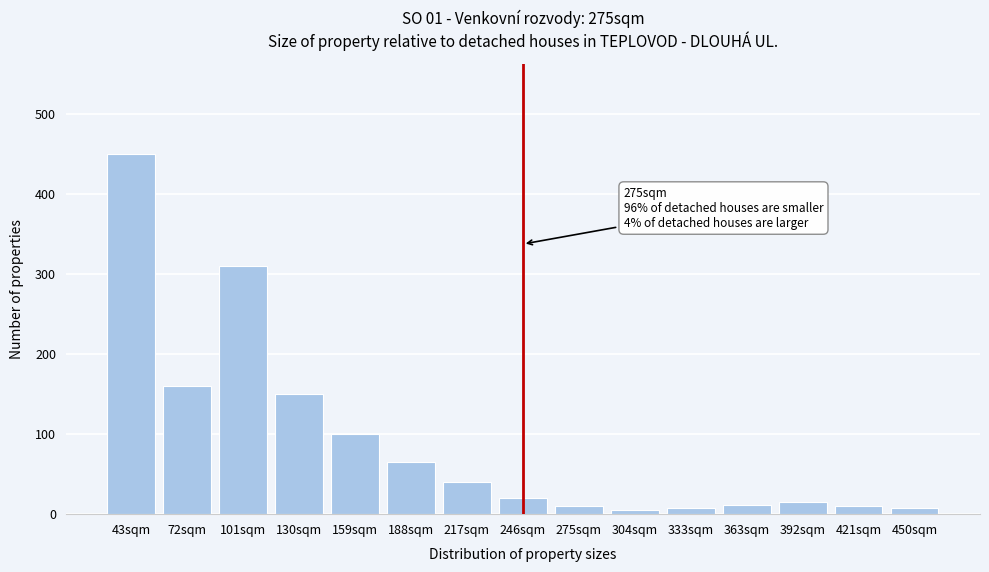

What is the greatest value displayed?

450